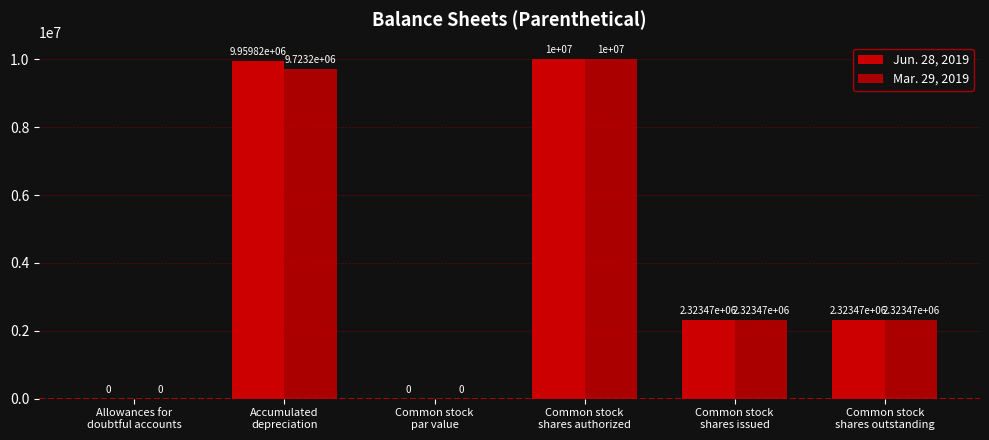

Are the bars horizontal?

No